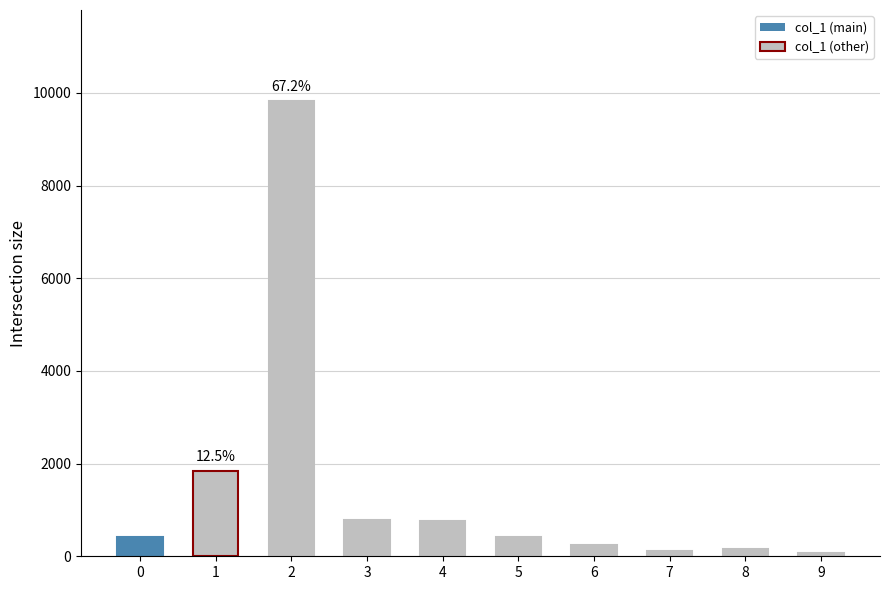

What is the value of the 6th bar from the left?

420